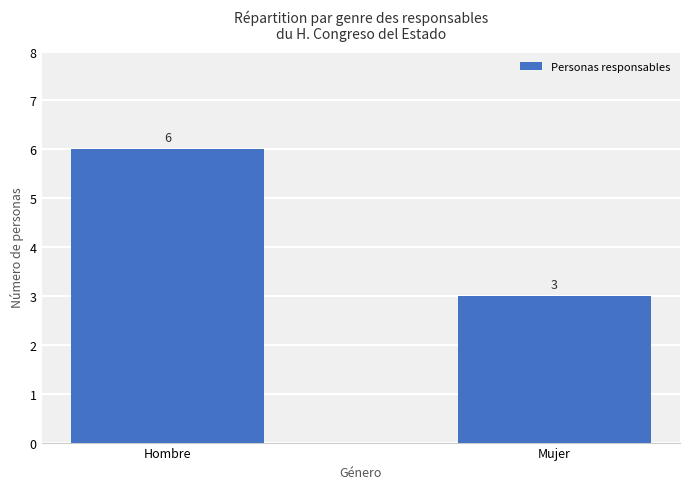

Reading right to left, what are all the values shown in this chart?

Mujer=3	Hombre=6